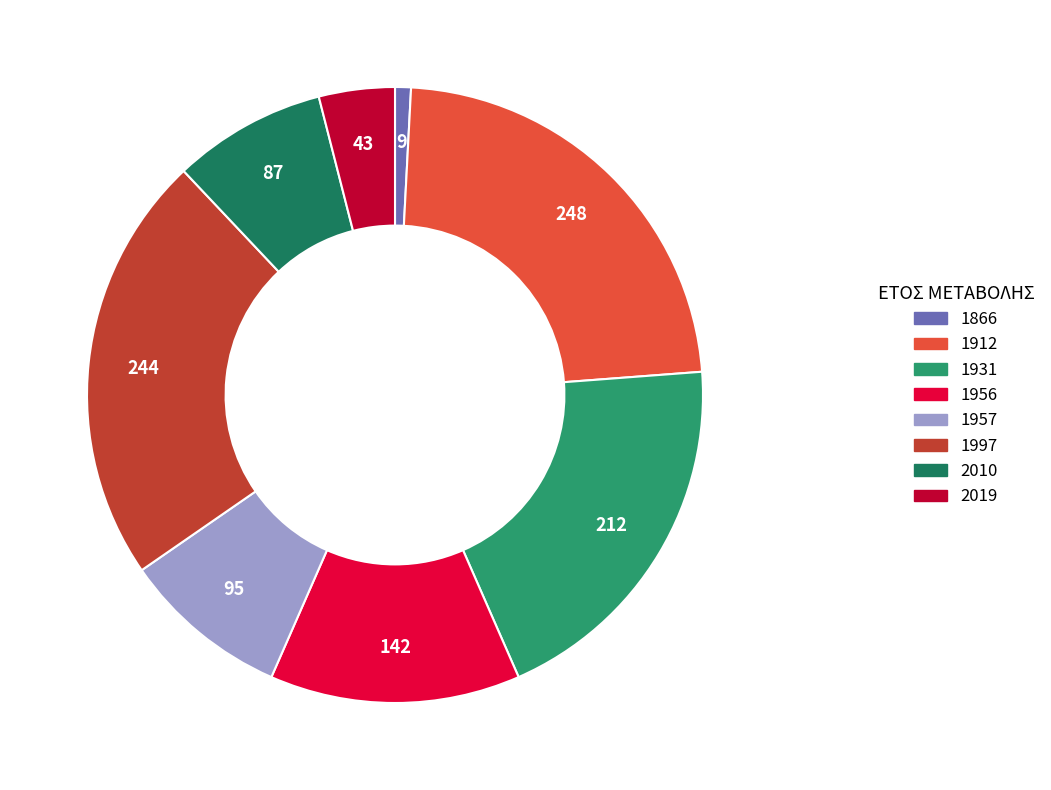

Which has a higher value, 1931 or 1997?

1997